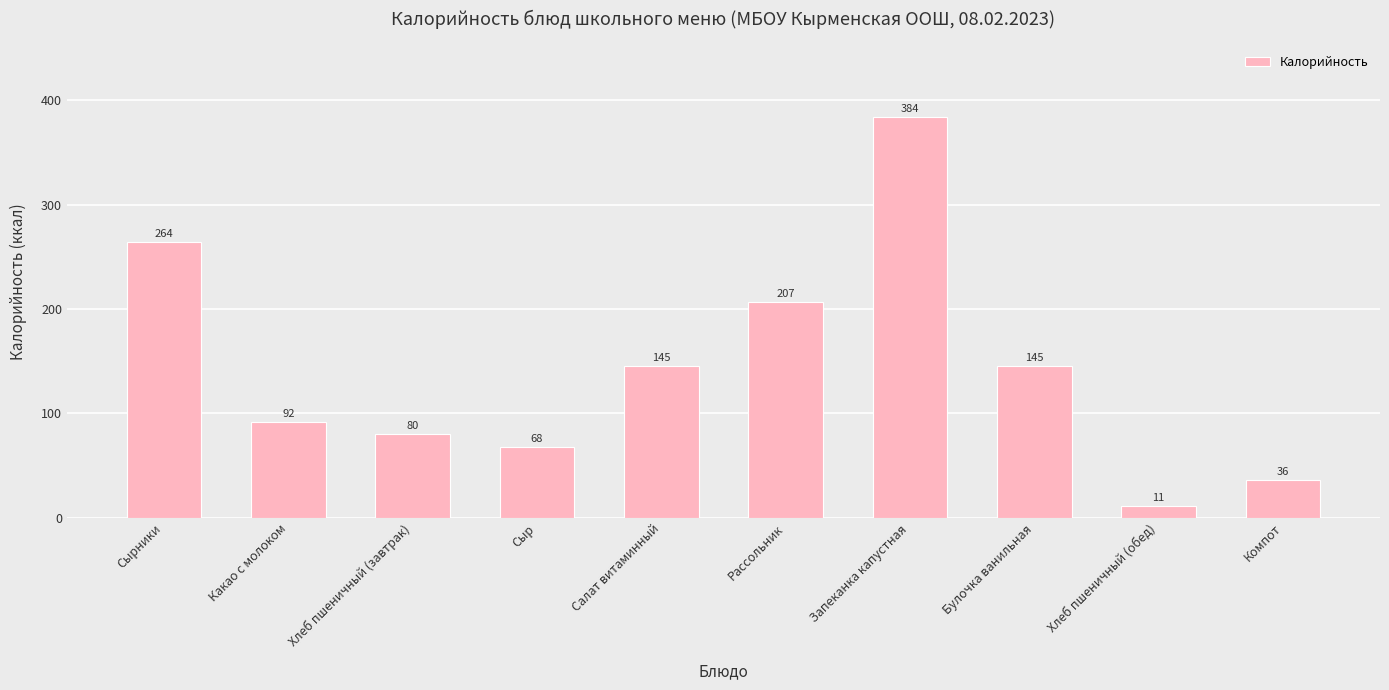

The chart shows a value of 145 at Булочка ванильная. True or false?

True